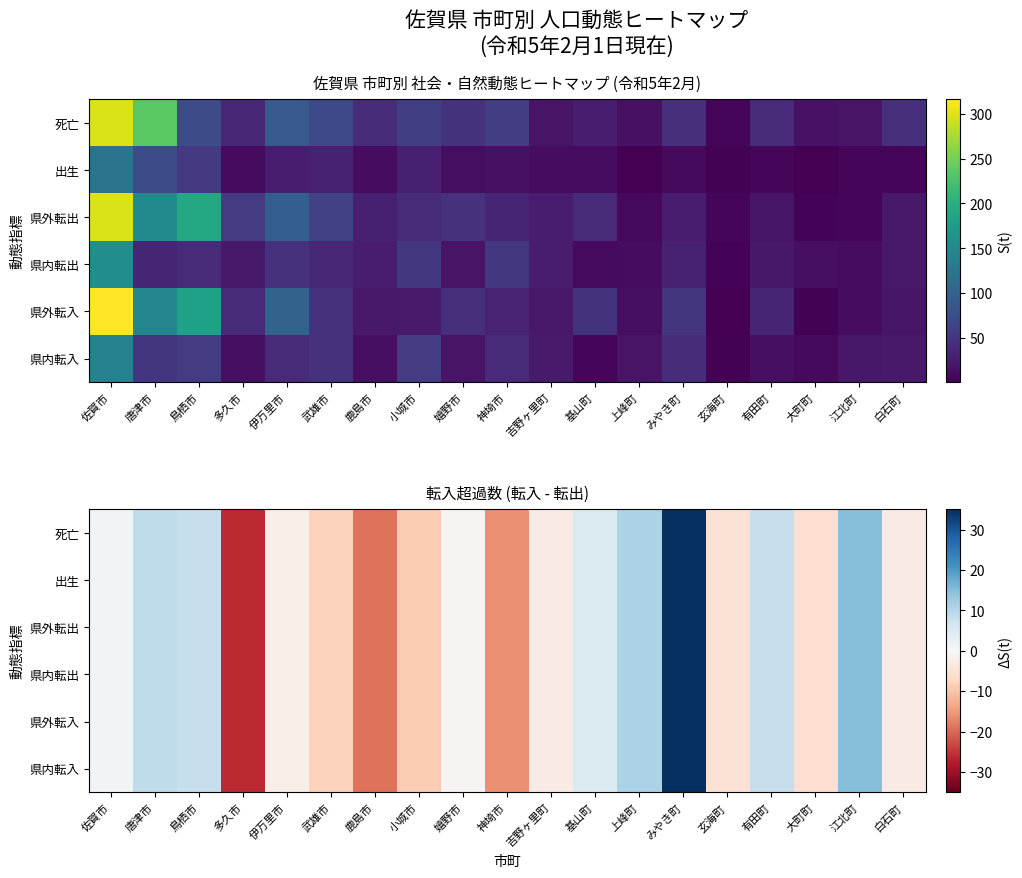

Which series has the largest total across all categories?

県内転入